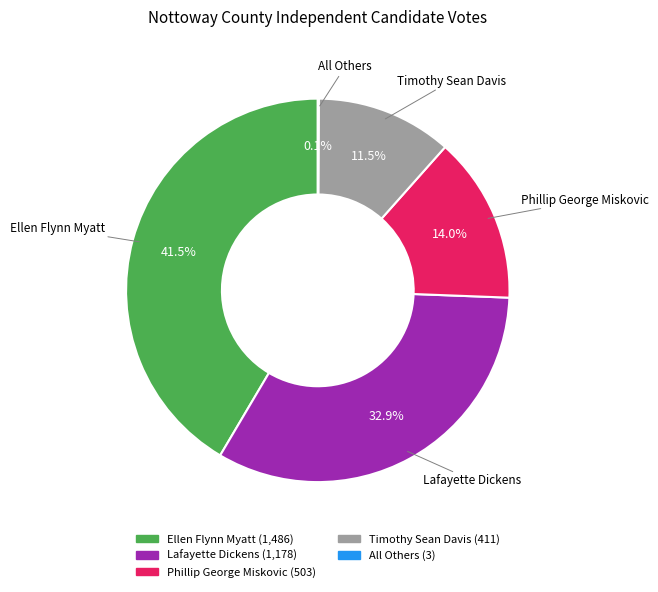

What is the largest slice in the pie chart?

Ellen Flynn Myatt